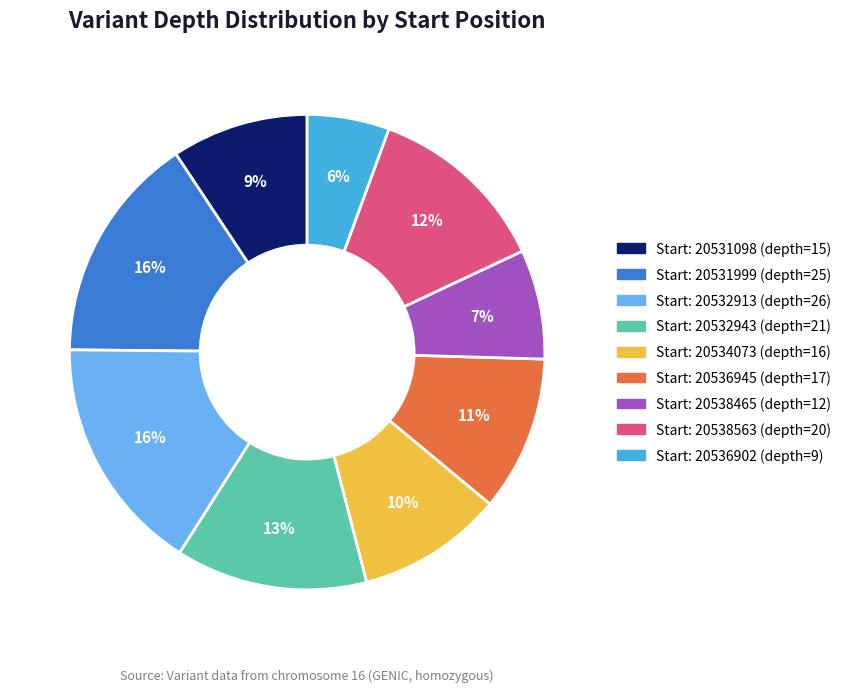

To the nearest percent, what is the average slice percentage?

11%